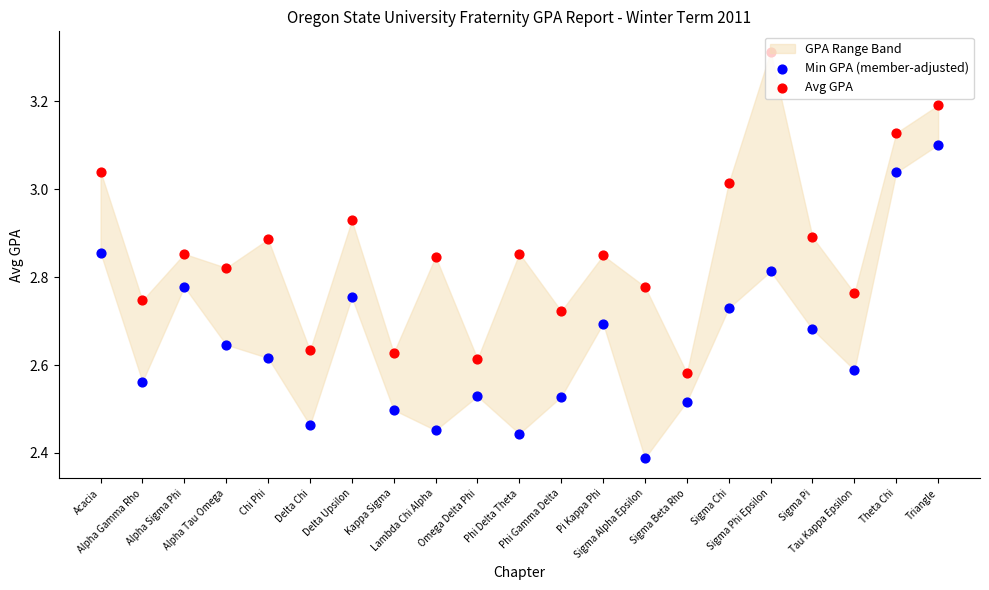

Which series reaches the maximum Y coordinate?

Avg GPA